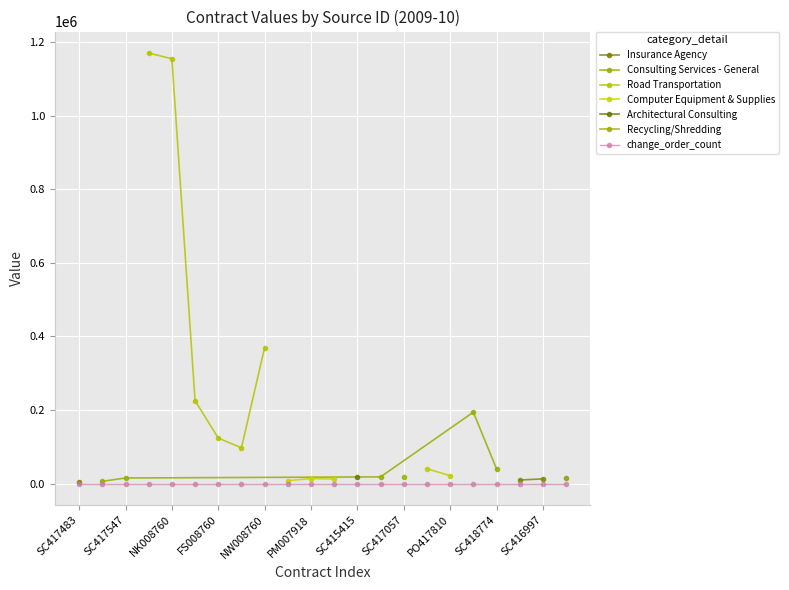

True or false: change_order_count has more than 0 points higher than both neighbors.

False